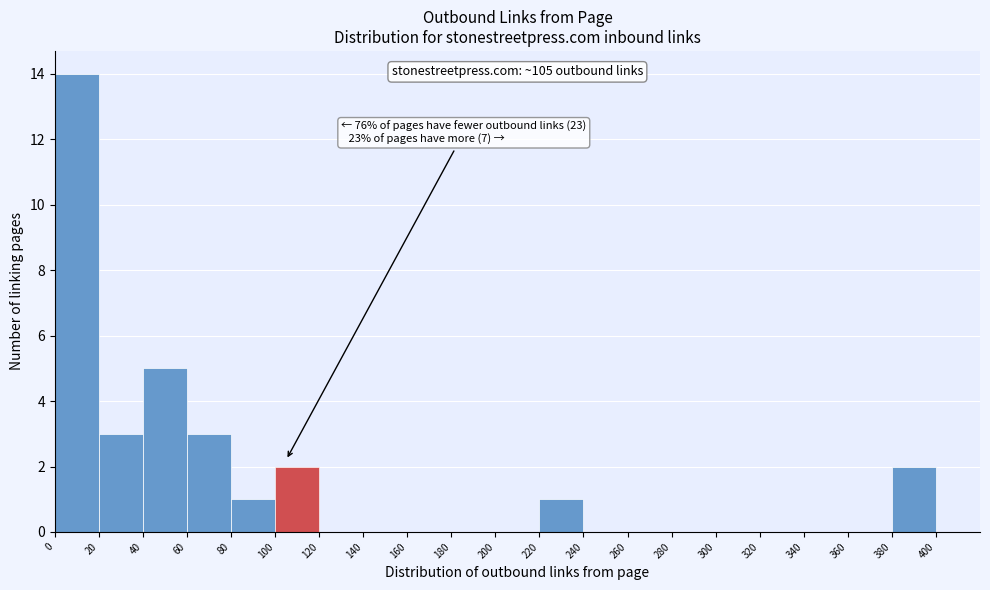

Over which range of the x-axis is the bar tallest?

0 to 20